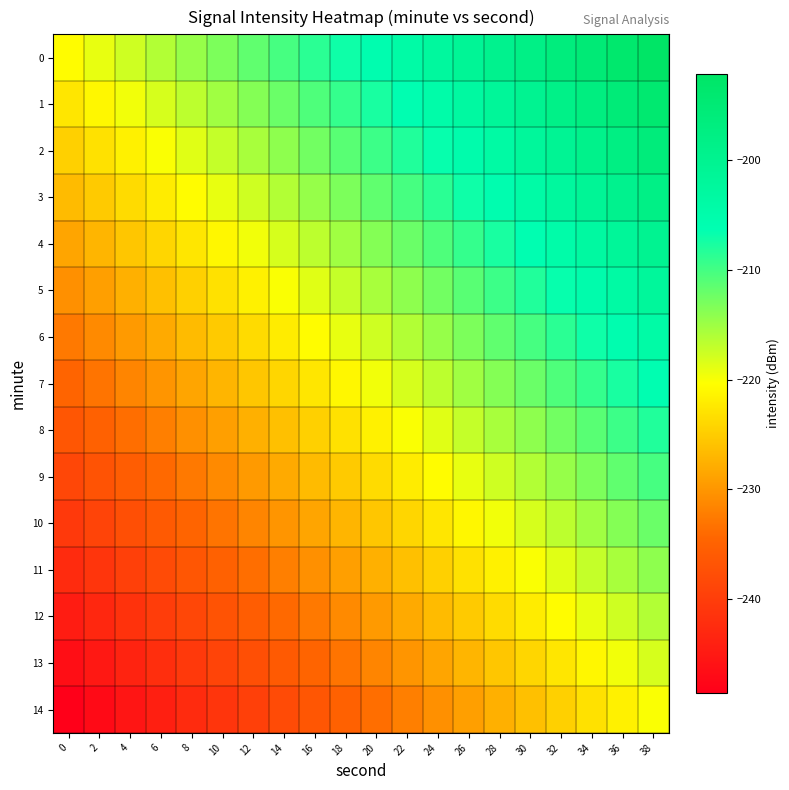

Rank the series at 24 from lowest to highest value.

14, 13, 12, 11, 10, 9, 8, 7, 6, 5, 4, 3, 2, 1, 0